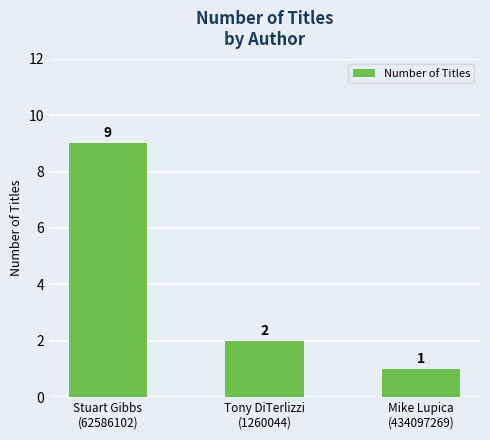

At which category does the chart reach its minimum across all series?

Mike Lupica
(434097269)